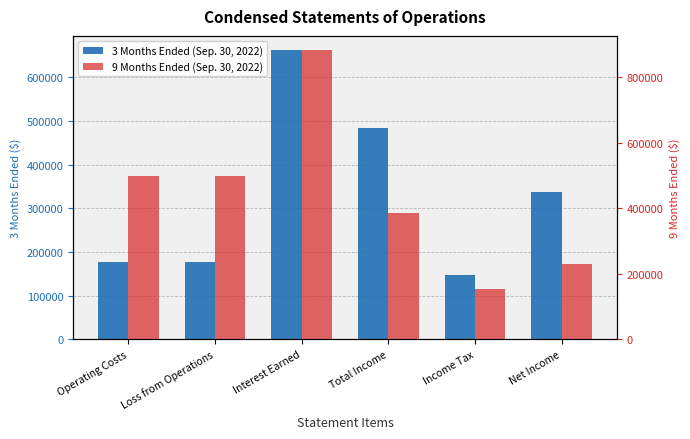

At Loss from Operations, list the series in order from smallest to largest.

3 Months Ended (Sep. 30, 2022), 9 Months Ended (Sep. 30, 2022)